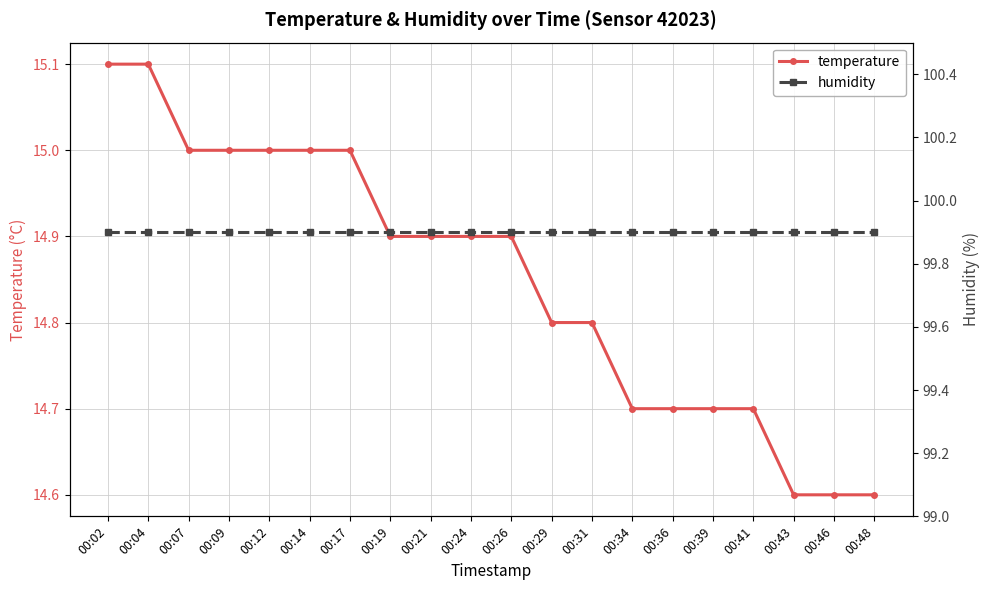

Reading left to right, list all the values displayed in this chart.

temperature: 00:02=15.1	00:04=15.1	00:07=15.0	00:09=15.0	00:12=15.0	00:14=15.0	00:17=15.0	00:19=14.9	00:21=14.9	00:24=14.9	00:26=14.9	00:29=14.8	00:31=14.8	00:34=14.7	00:36=14.7	00:39=14.7	00:41=14.7	00:43=14.6	00:46=14.6	00:48=14.6
humidity: 00:02=99.9	00:04=99.9	00:07=99.9	00:09=99.9	00:12=99.9	00:14=99.9	00:17=99.9	00:19=99.9	00:21=99.9	00:24=99.9	00:26=99.9	00:29=99.9	00:31=99.9	00:34=99.9	00:36=99.9	00:39=99.9	00:41=99.9	00:43=99.9	00:46=99.9	00:48=99.9